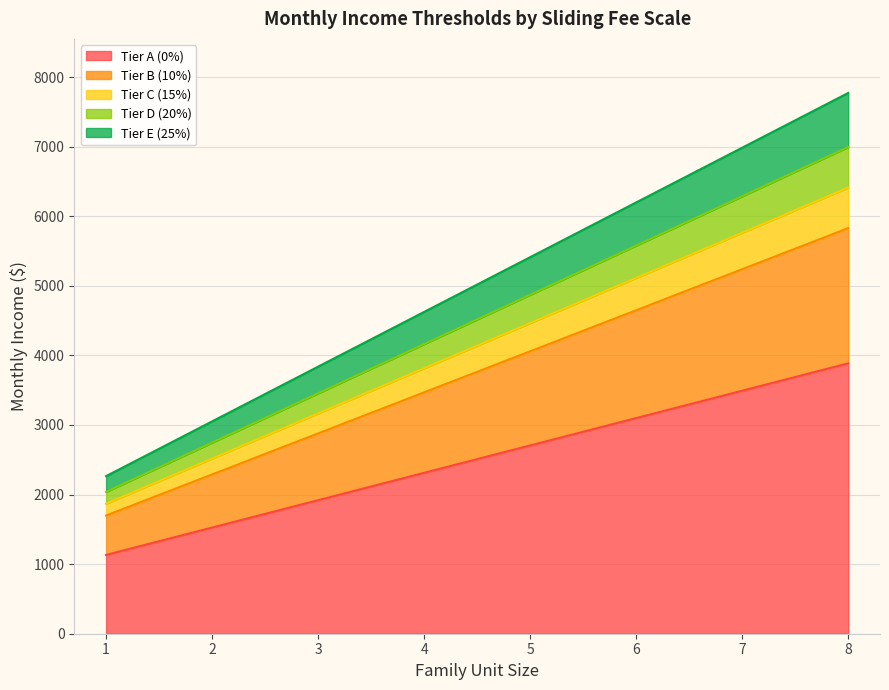

Is it true that Tier D (20%) equals 7795.6 at 6?

False